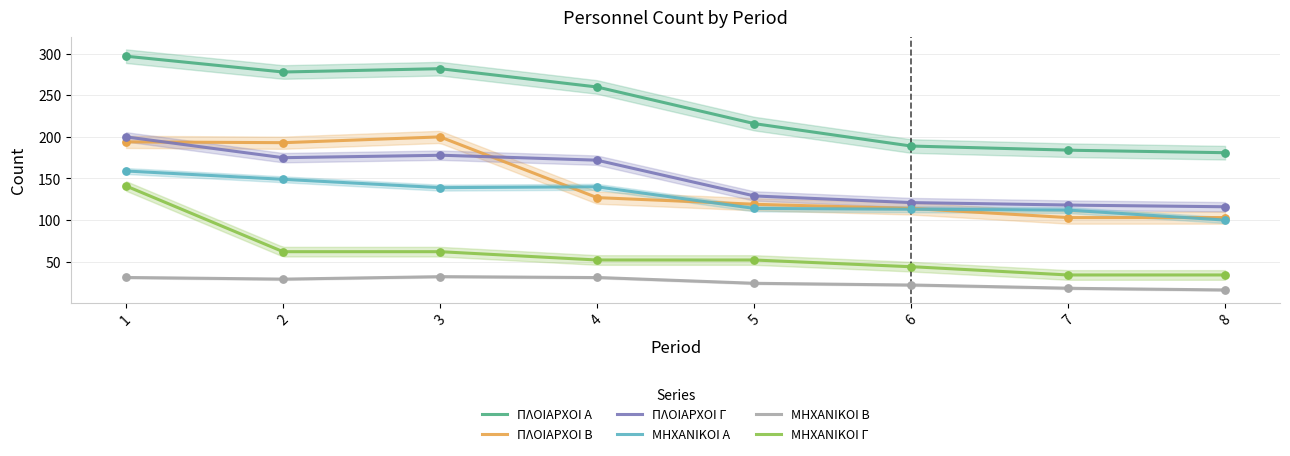

Which series has the largest total across all categories?

ΠΛΟΙΑΡΧΟΙ Α